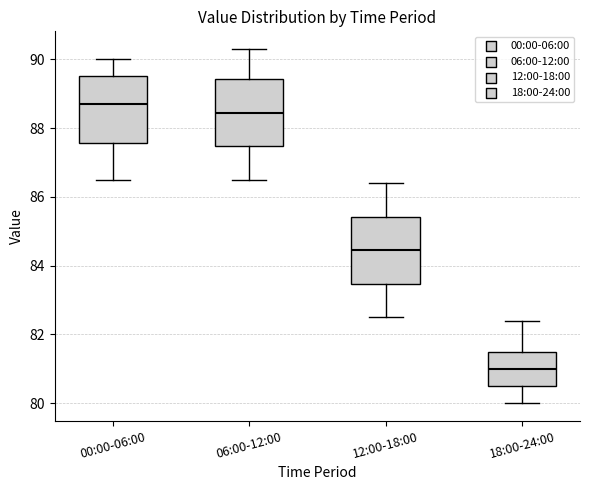

Reading left to right, read every box against the y-axis: the position of its median line, the range the box covers, and the ends of its whiskers. The values are not printed on the chart, so give them approximately, as read against the axis.

00:00-06:00: median 88.8, box 87.6 to 89.6, whiskers 86.6 to 90.0
06:00-12:00: median 88.4, box 87.4 to 89.4, whiskers 86.6 to 90.4
12:00-18:00: median 84.4, box 83.4 to 85.4, whiskers 82.6 to 86.4
18:00-24:00: median 81.0, box 80.6 to 81.6, whiskers 80.0 to 82.4